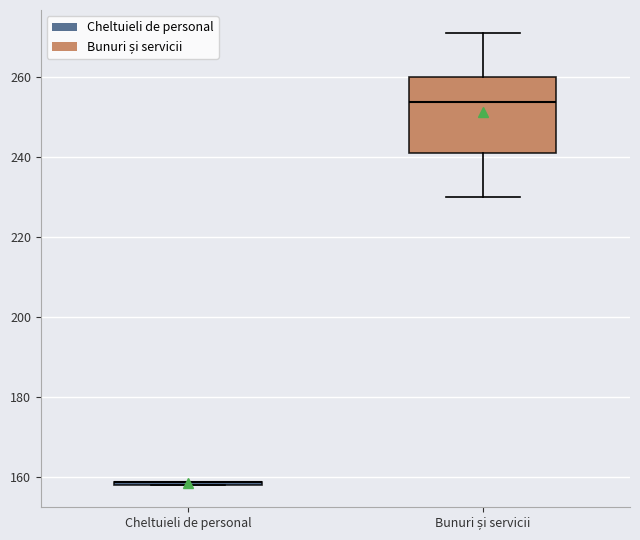

Reading left to right, transcribe this box plot: for each box, give where its median line is, the range the box spans, and where its two whiskers end, as read against the y-axis. The values are not printed on the chart, so give them approximately, as read against the axis.

Cheltuieli de personal: box collapsed to a line at 158, whiskers 158 to 158
Bunuri și servicii: median 254, box 242 to 260, whiskers 230 to 272